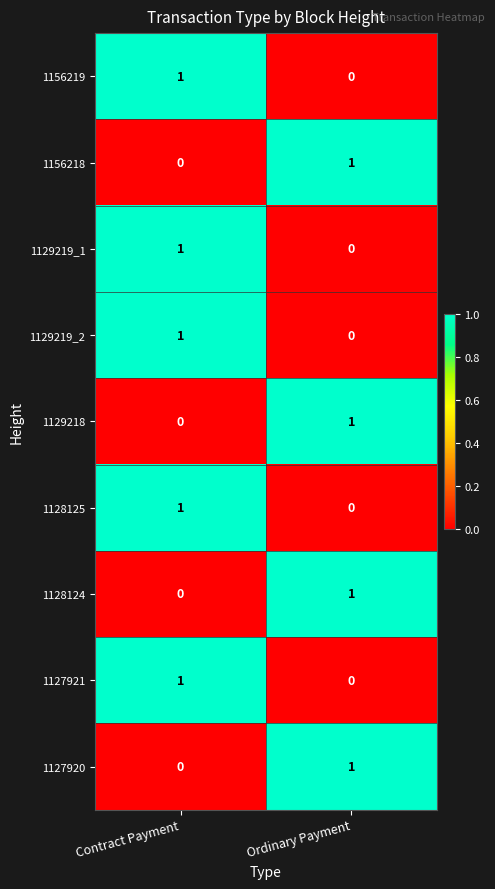

Reading left to right, list all the values displayed in this chart.

1156219: 1	0
1156218: 0	1
1129219_1: 1	0
1129219_2: 1	0
1129218: 0	1
1128125: 1	0
1128124: 0	1
1127921: 1	0
1127920: 0	1